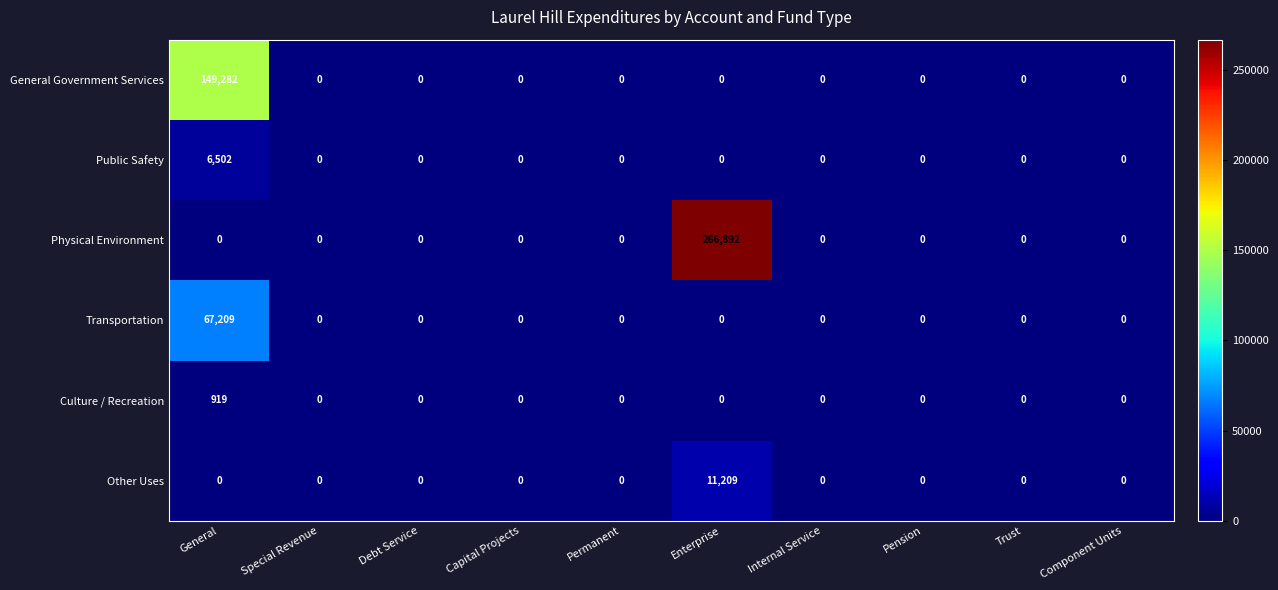

How many distinct data groups are displayed?

6